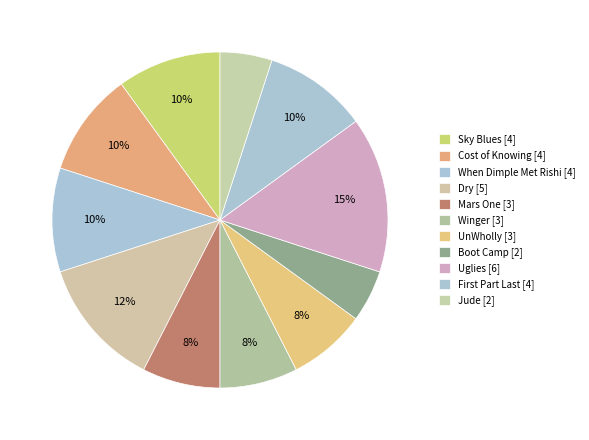

Between Dry and UnWholly, which is larger?

Dry